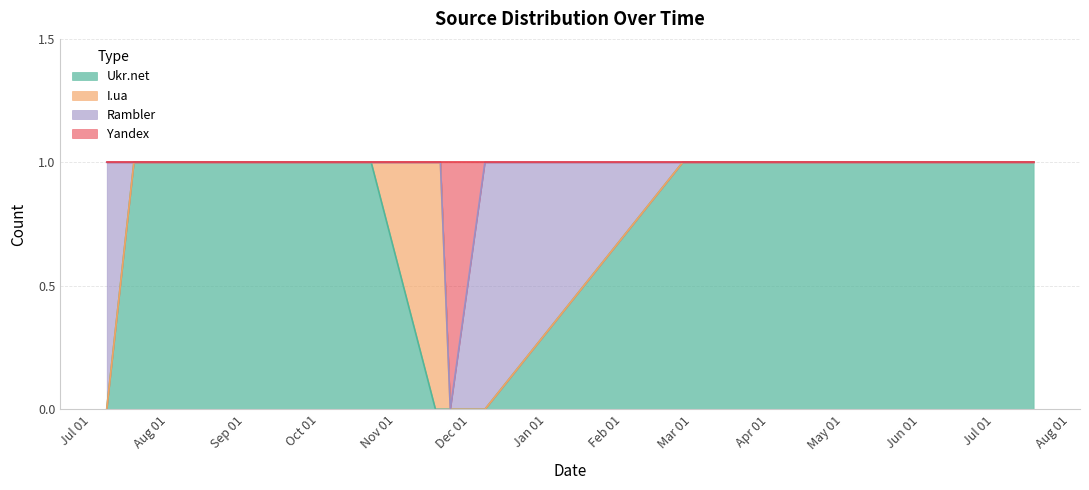

At which label does Ukr.net reach its peak?

2012-07-18